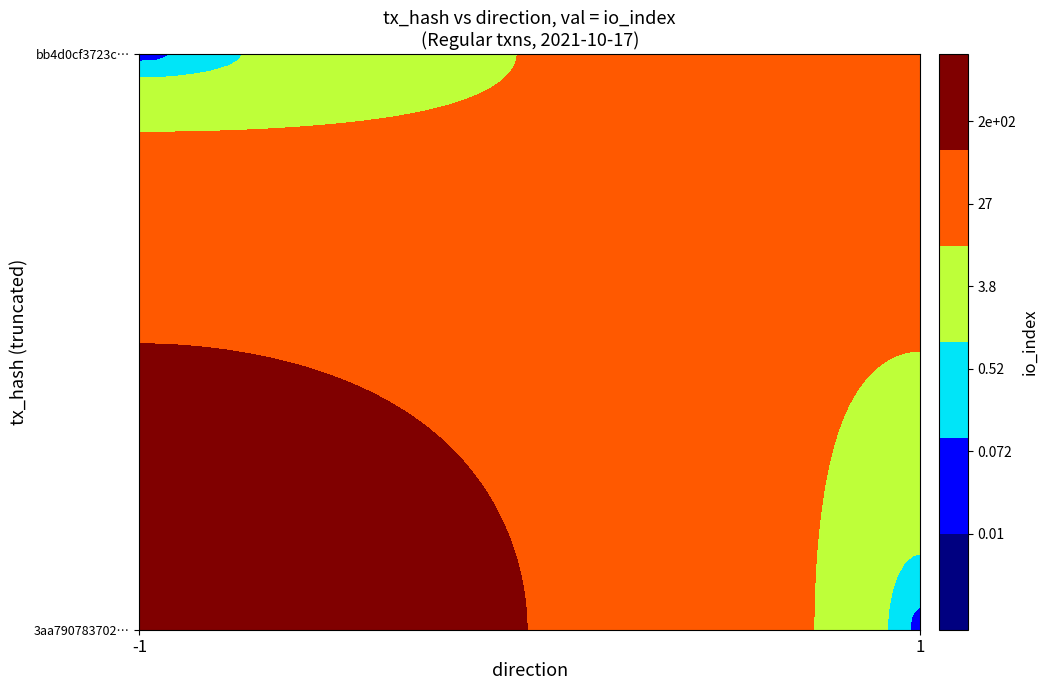

What is the difference between the highest and lowest values at io_index?

177